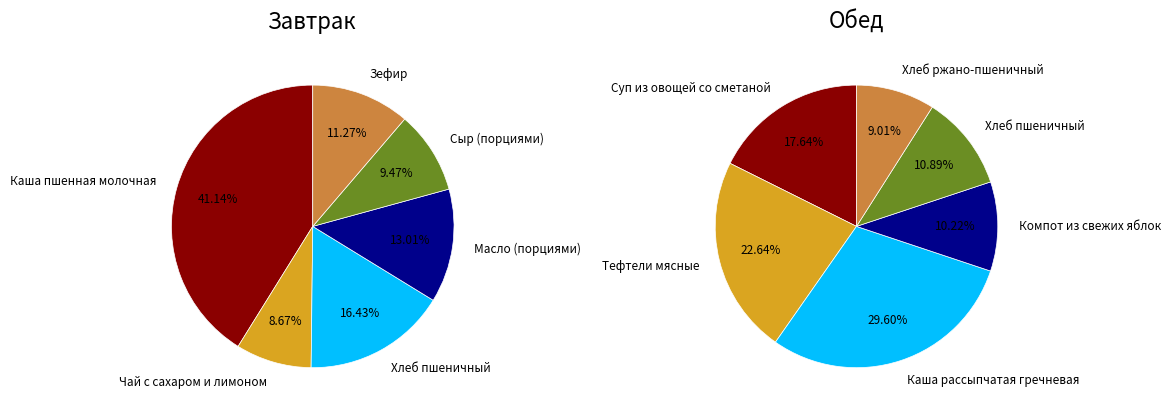

Rank the series by their average value, from highest to lowest.

Обед, Завтрак